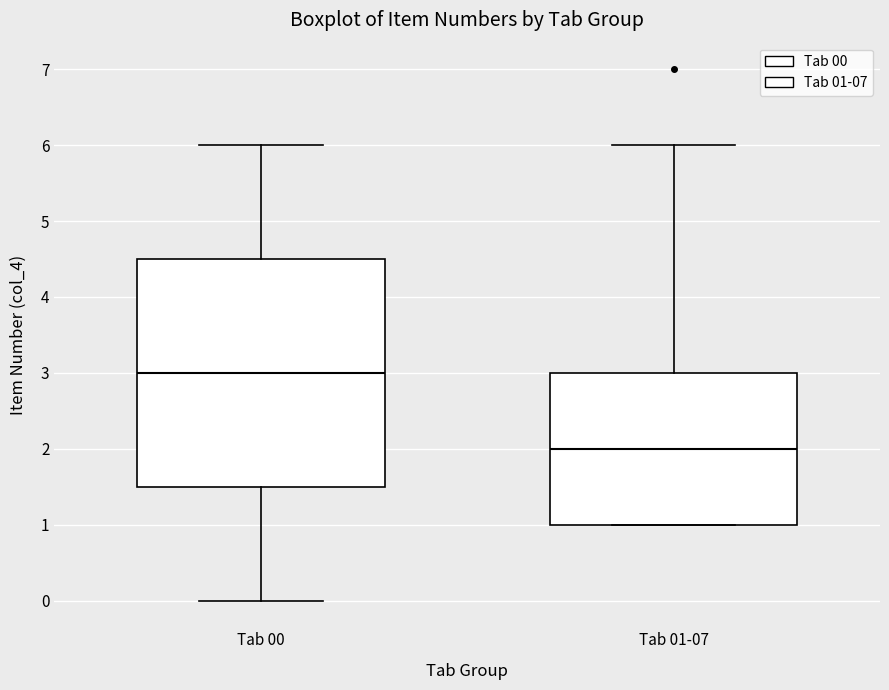

Reading left to right, read every box against the y-axis: the position of its median line, the range the box covers, and the ends of its whiskers. The values are not printed on the chart, so give them approximately, as read against the axis.

Tab 00: median 3.0, box 1.5 to 4.5, whiskers 0.0 to 6.0
Tab 01-07: median 2.0, box 1.0 to 3.0, whiskers 1.0 to 6.0